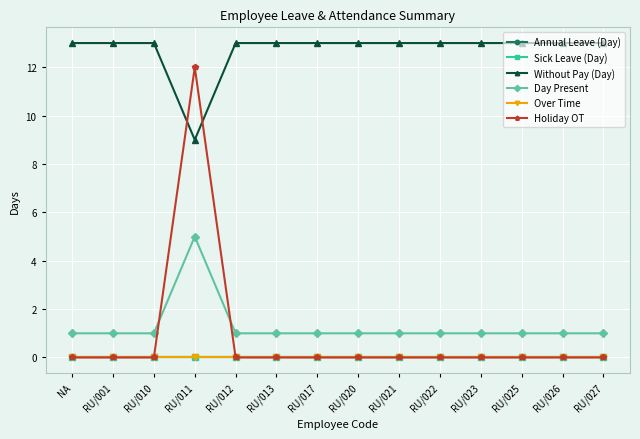

What is the label of the 4th point from the left?

RU/011